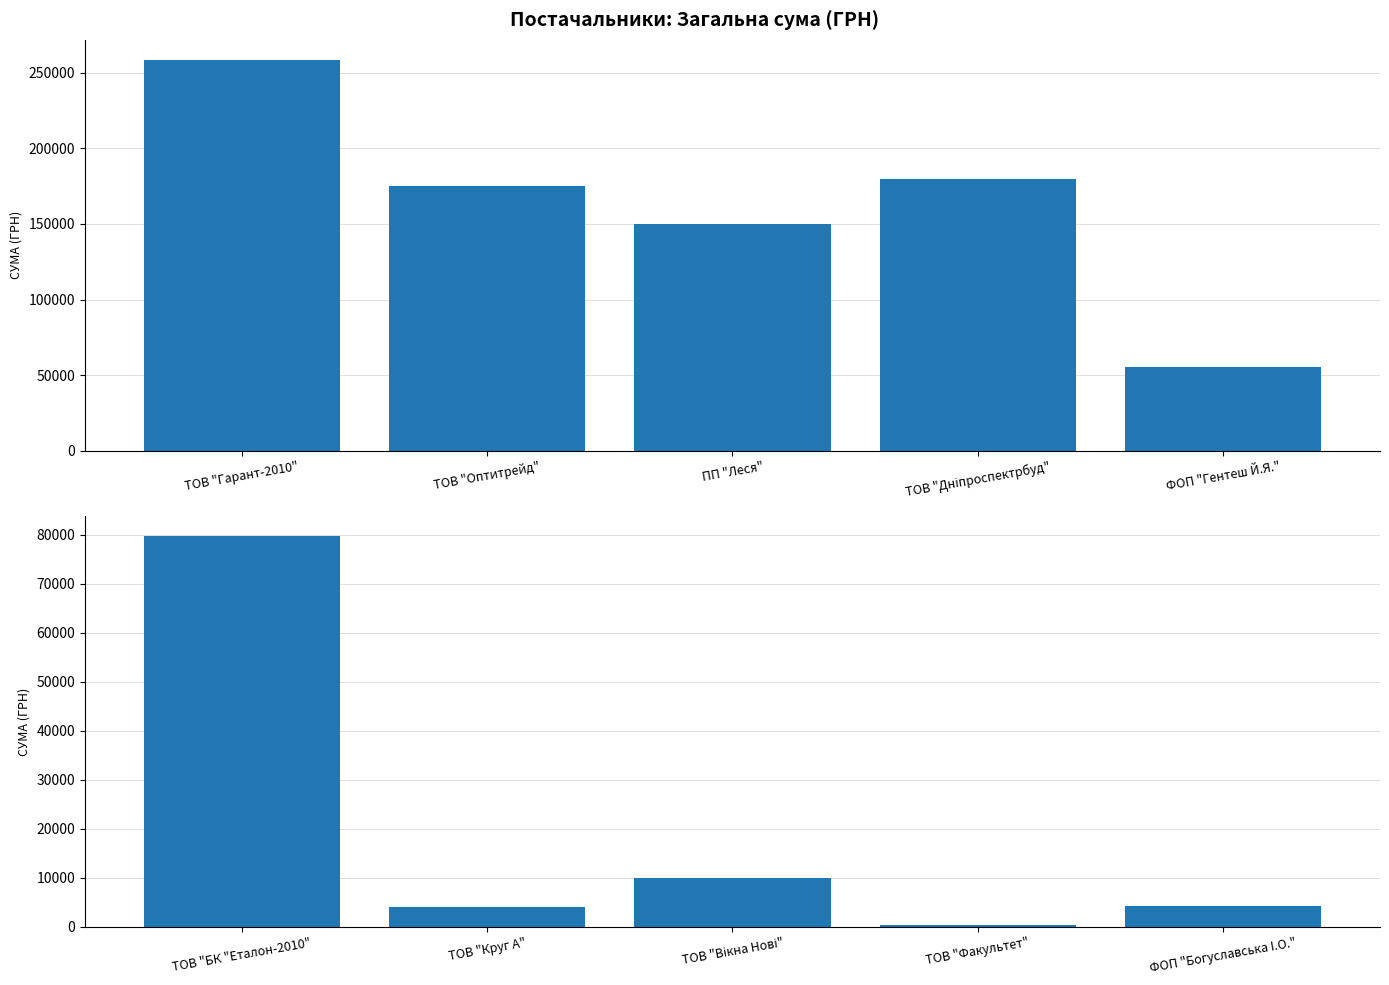

What position from the left is ТОВ "Вікна Нові"?

3